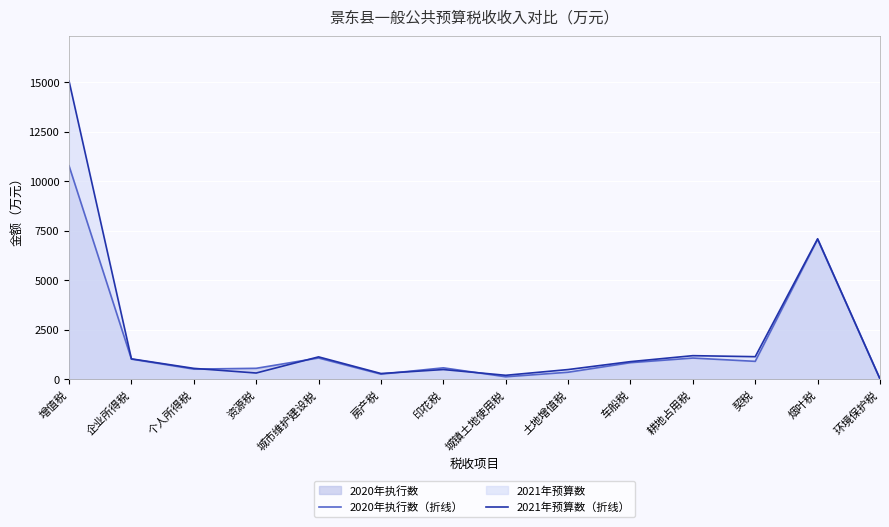

Between 城镇土地使用税 and 增值税, which is larger?

增值税